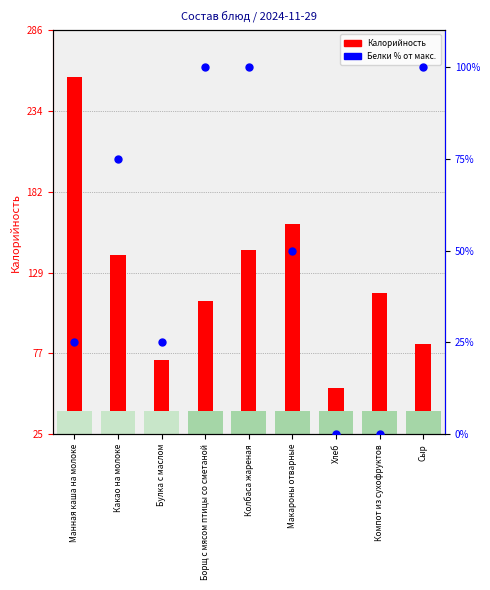

Is the value of Белки % (scatter) at Сыр greater than the value of Калорийность (bar) at Сыр?

Yes